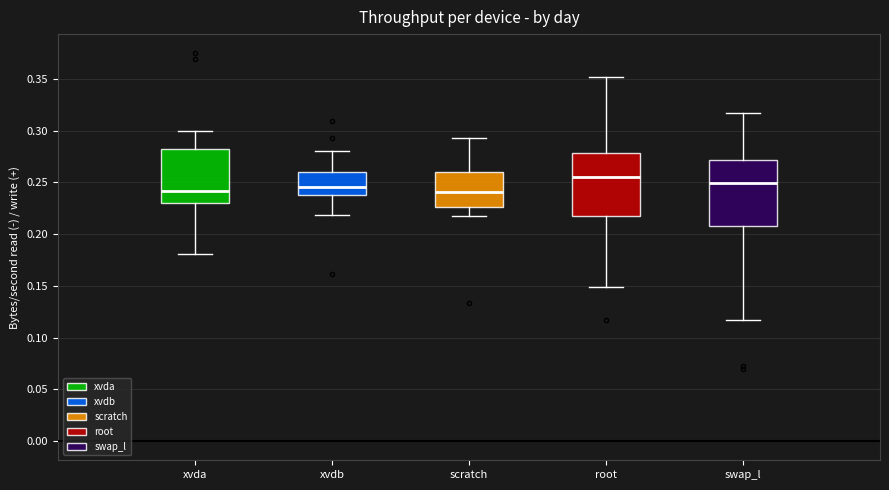

Where is the lower edge of the box for xvdb on the y-axis? The values are not printed on the chart, so give them approximately, as read against the axis.

0.240